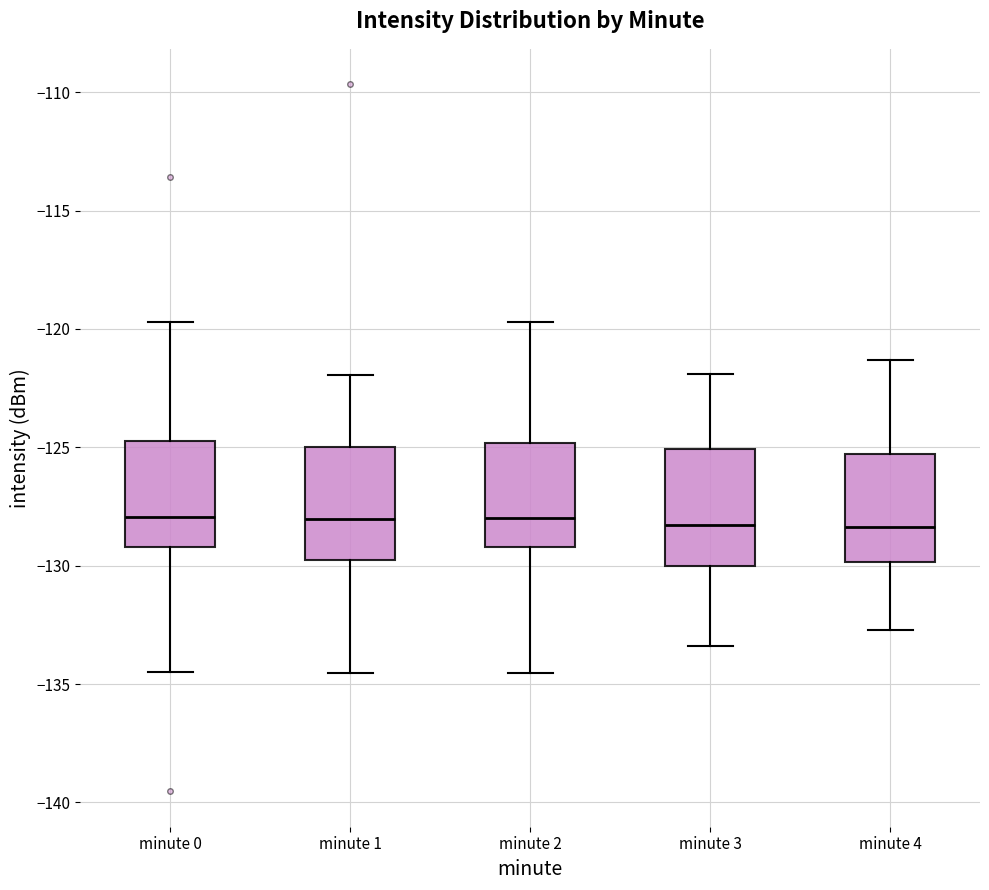

Reading left to right, transcribe this box plot: for each box, give where its median line is, the range the box spans, and where its two whiskers end, as read against the y-axis. The values are not printed on the chart, so give them approximately, as read against the axis.

minute 0: median -128.0, box -129.0 to -124.5, whiskers -134.5 to -119.5
minute 1: median -128.0, box -129.5 to -125.0, whiskers -134.5 to -122.0
minute 2: median -128.0, box -129.0 to -125.0, whiskers -134.5 to -119.5
minute 3: median -128.5, box -130.0 to -125.0, whiskers -133.5 to -122.0
minute 4: median -128.5, box -130.0 to -125.5, whiskers -132.5 to -121.5